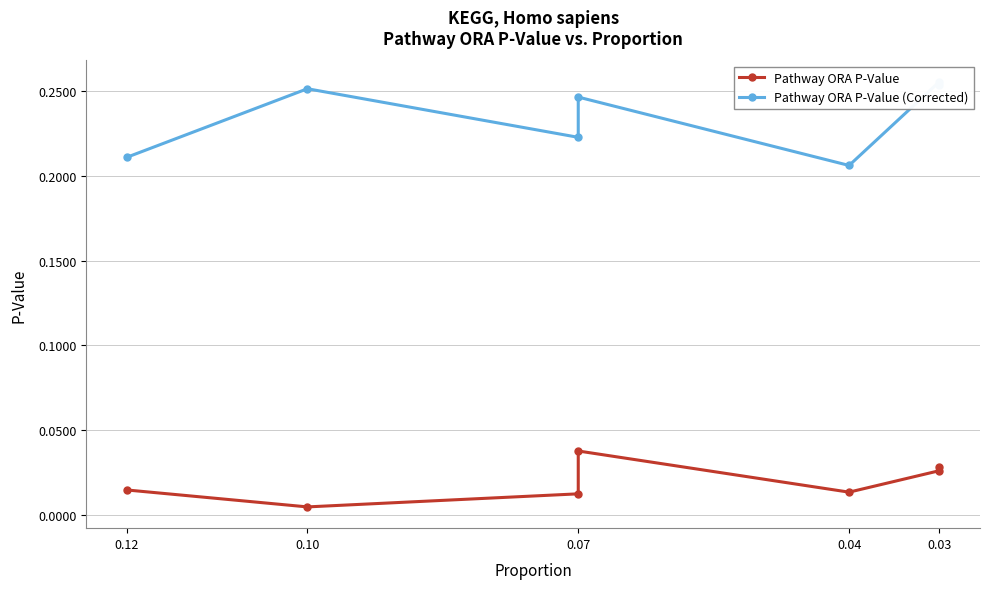

Read the Pathway ORA P-Value (Corrected) value at 0.04.

0.2